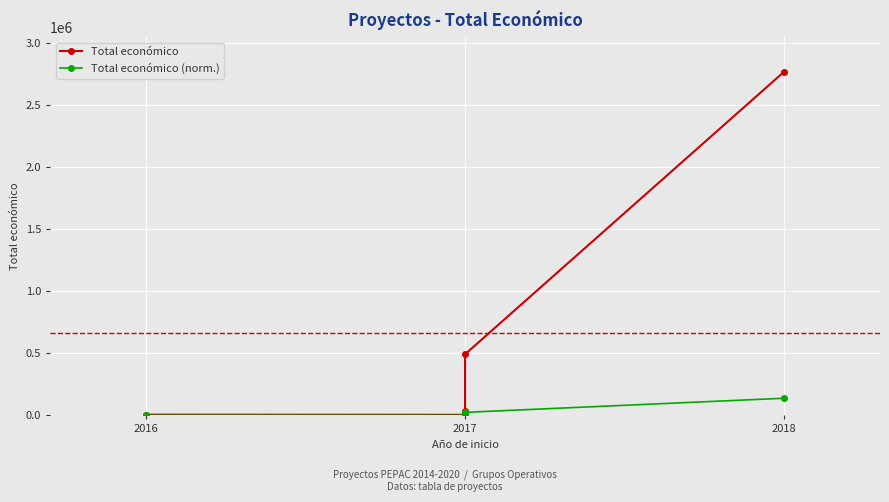

Is the value of Total económico at 2017 greater than the value of Total económico (norm.) at 2017?

Yes